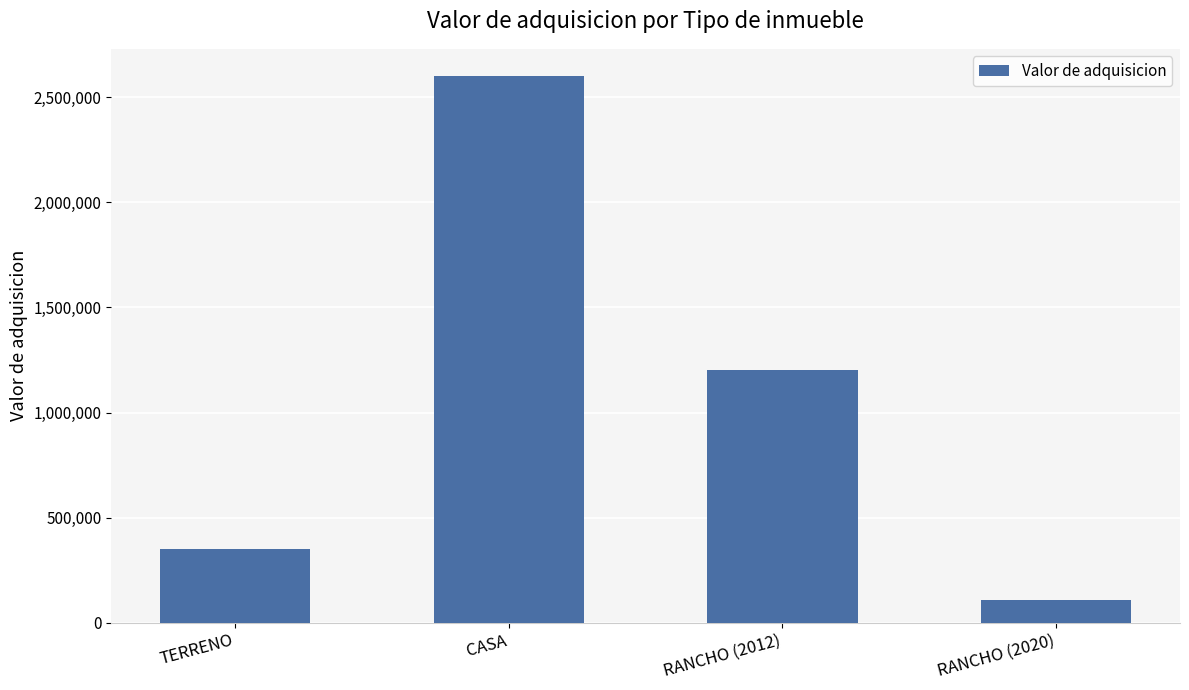

Count the number of categories in the chart.

4